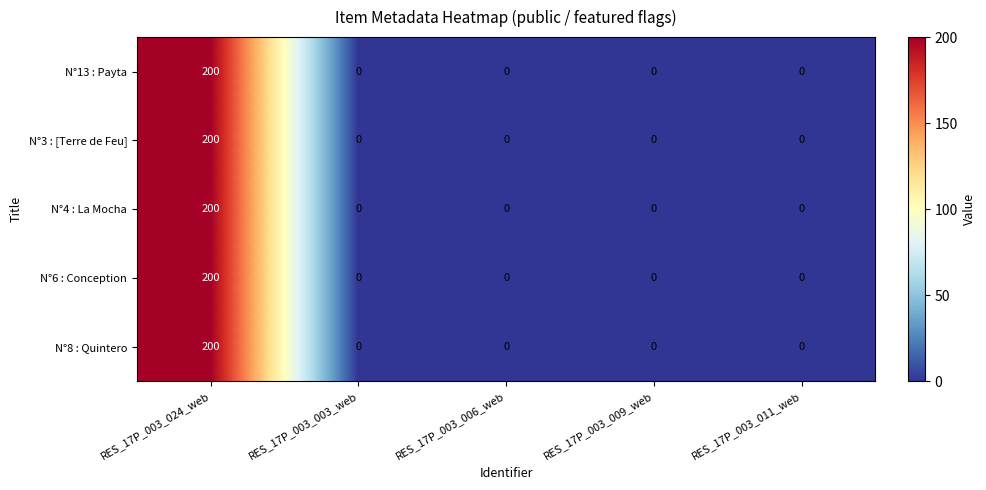

Reading right to left, extract all data points from this chart.

N°13 : Payta: 0	0	0	0	200
N°3 : [Terre de Feu]: 0	0	0	0	200
N°4 : La Mocha: 0	0	0	0	200
N°6 : Conception: 0	0	0	0	200
N°8 : Quintero: 0	0	0	0	200